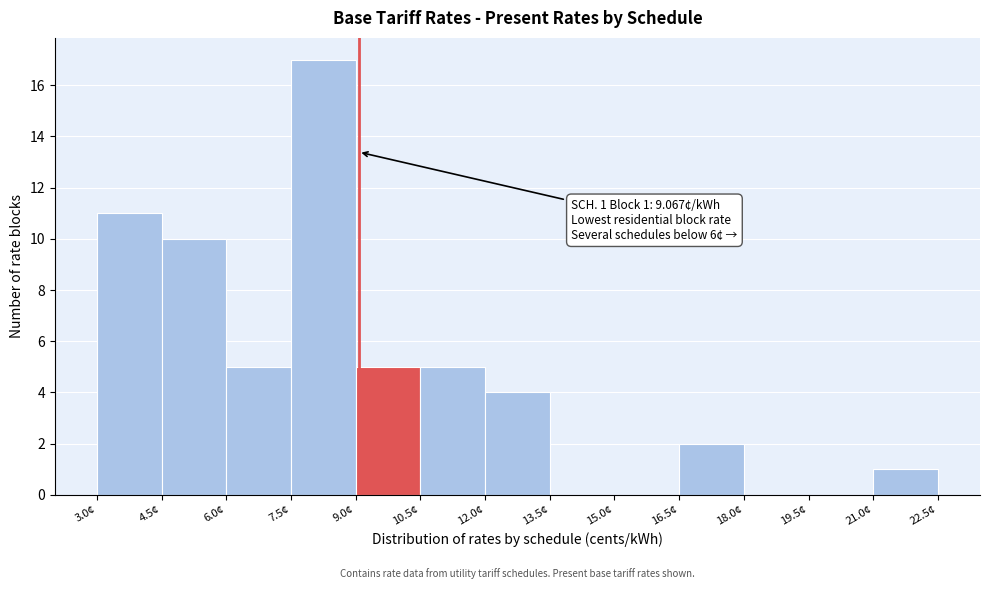

Over which range of the x-axis is the bar tallest?

7.5 to 9.0